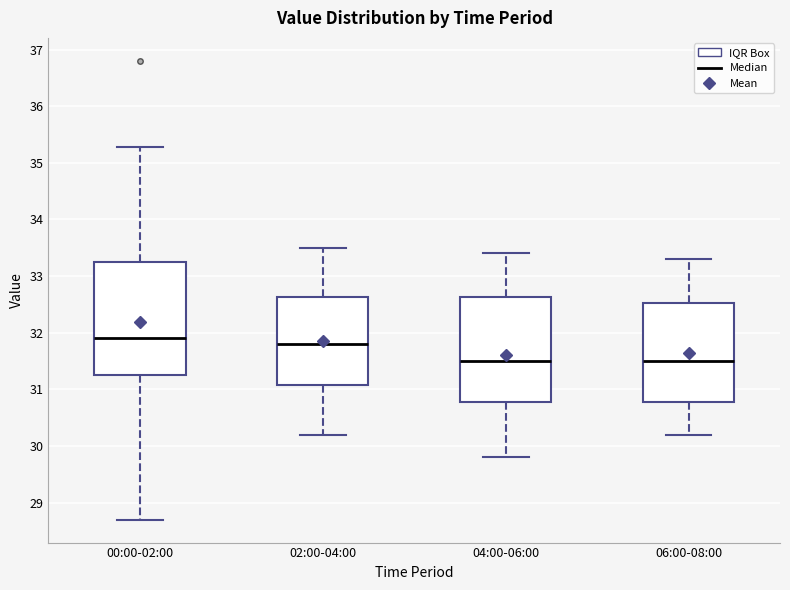

Reading left to right, transcribe this box plot: for each box, give where its median line is, the range the box spans, and where its two whiskers end, as read against the y-axis. The values are not printed on the chart, so give them approximately, as read against the axis.

00:00-02:00: median 31.9, box 31.3 to 33.3, whiskers 28.7 to 35.3
02:00-04:00: median 31.8, box 31.1 to 32.6, whiskers 30.2 to 33.5
04:00-06:00: median 31.5, box 30.8 to 32.6, whiskers 29.8 to 33.4
06:00-08:00: median 31.5, box 30.8 to 32.5, whiskers 30.2 to 33.3